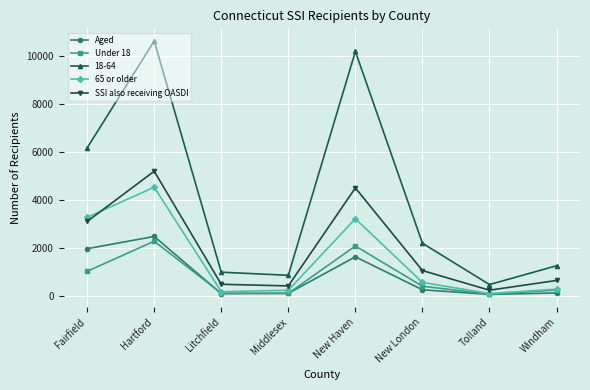

What is the greatest value displayed?

10608